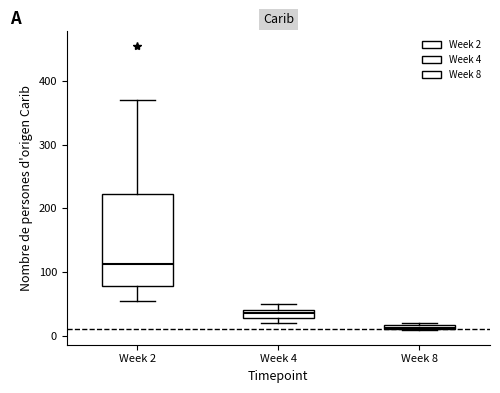

Comparing the boxes themselves (not the whiskers), which one is the tallest?

Week 2